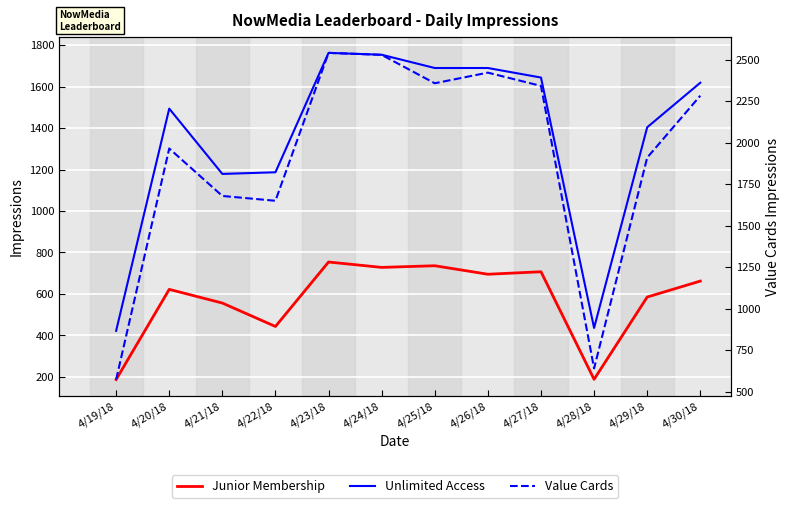

Is it true that Unlimited Access equals 436 at 4/28/18?

True